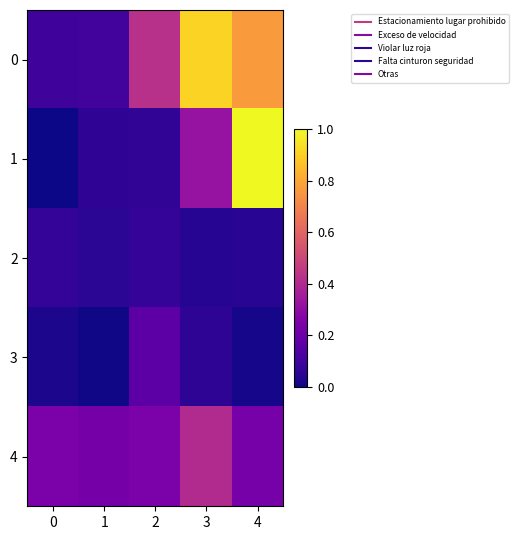

Which series has the largest range (max minus min)?

1